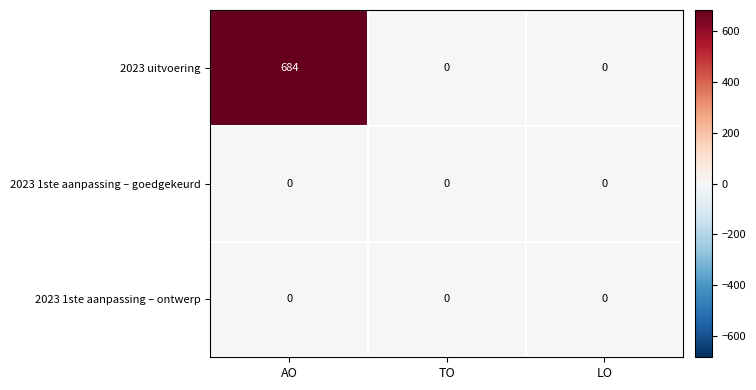

Which series has the widest spread of values?

2023 uitvoering